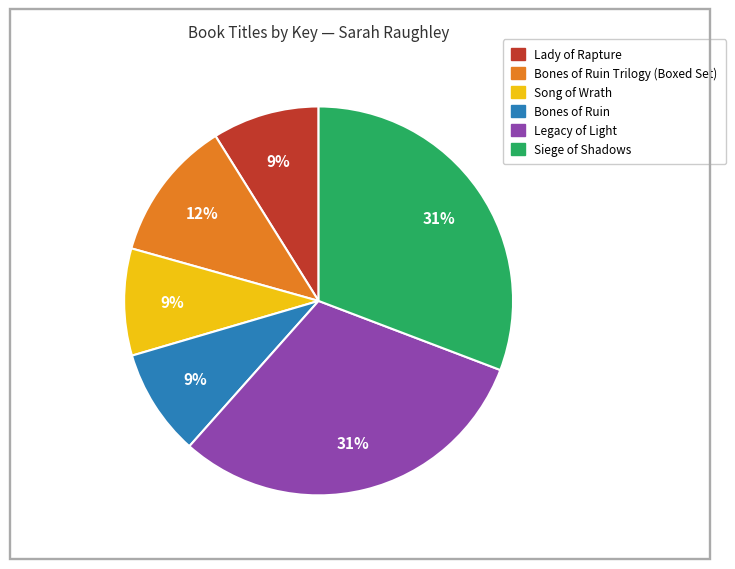

Is there any slice that represents more than half of the pie?

No